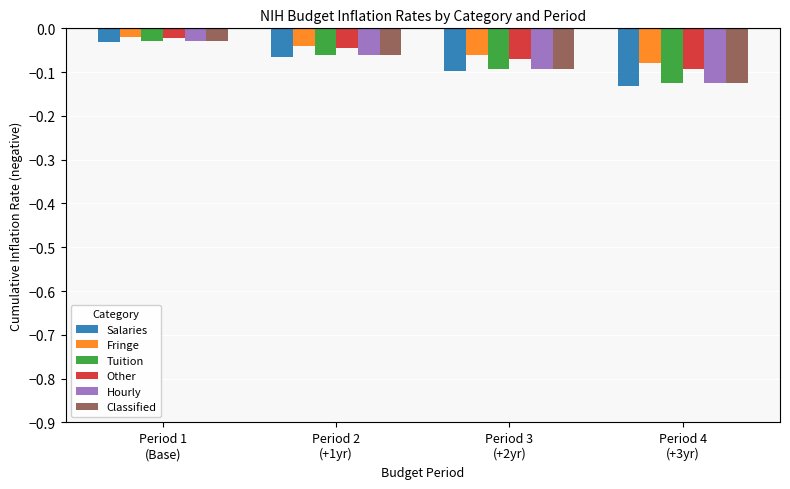

List the labels in order of Fringe value, largest first.

Period 1
(Base), Period 2
(+1yr), Period 3
(+2yr), Period 4
(+3yr)